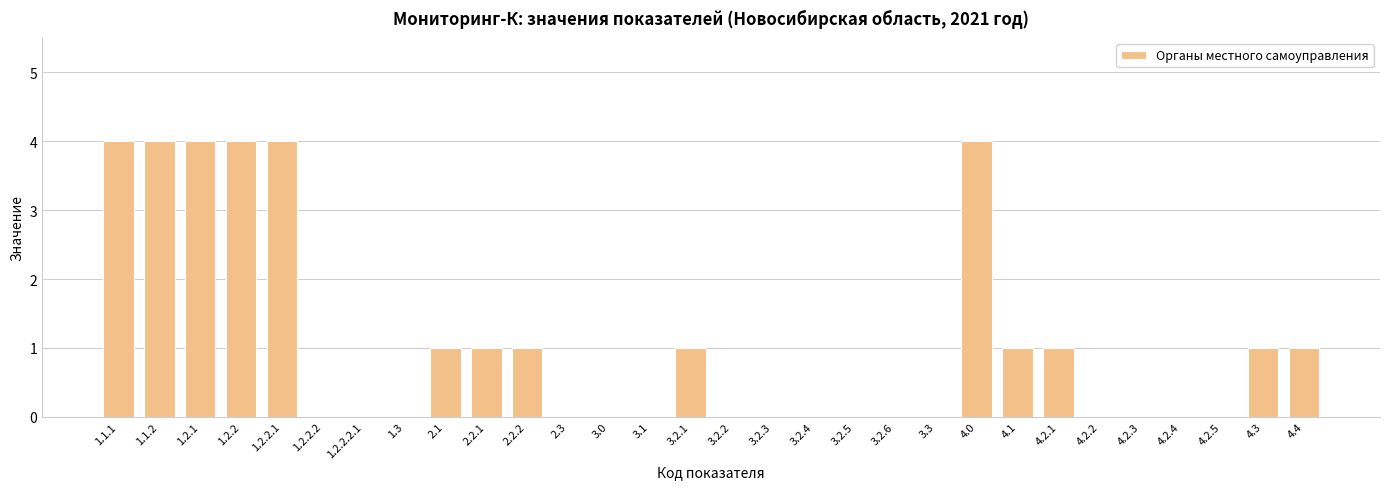

The value at 1.1.1 is 6. True or false?

False